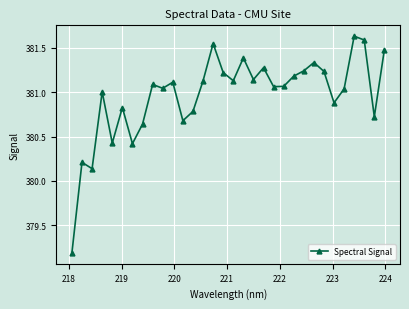

What is the value of the 6th point from the left?

380.8